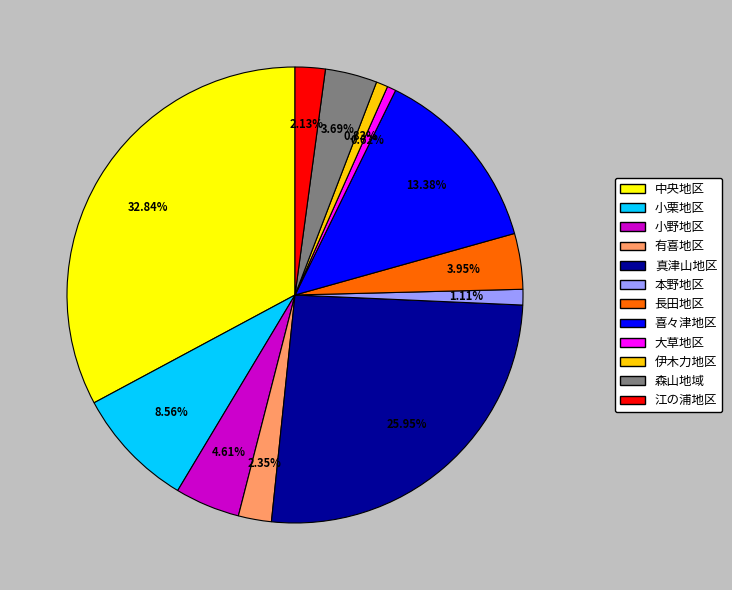

How many segments does this pie chart have?

12